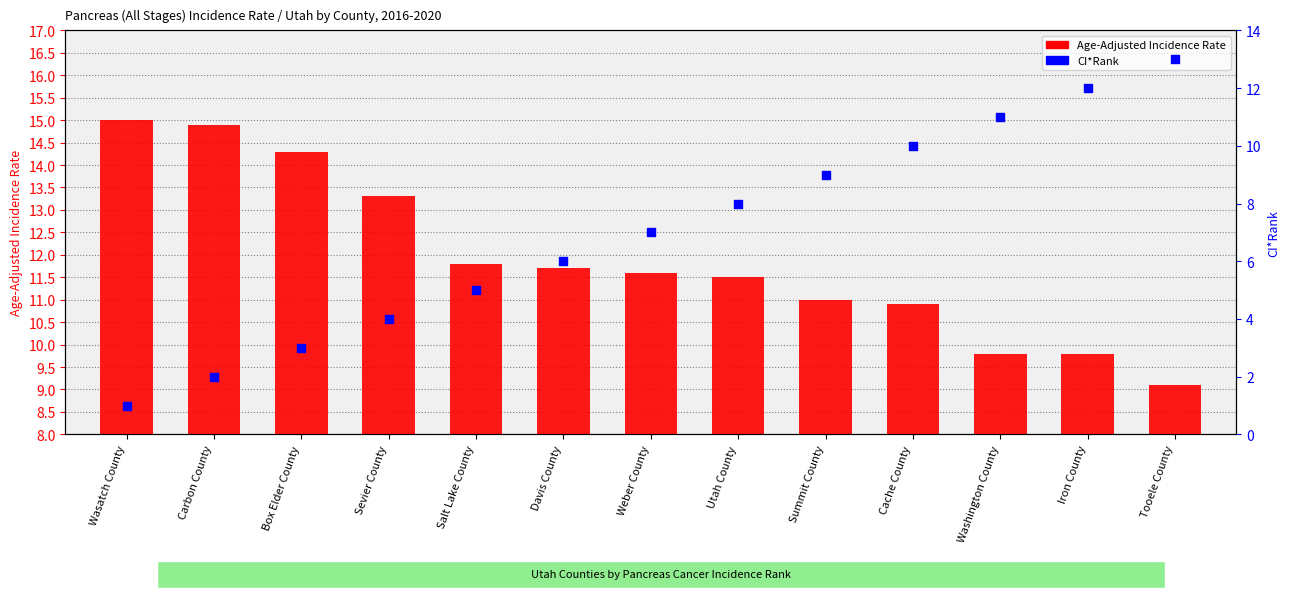

Which series has the widest spread of Y values?

CI*Rank